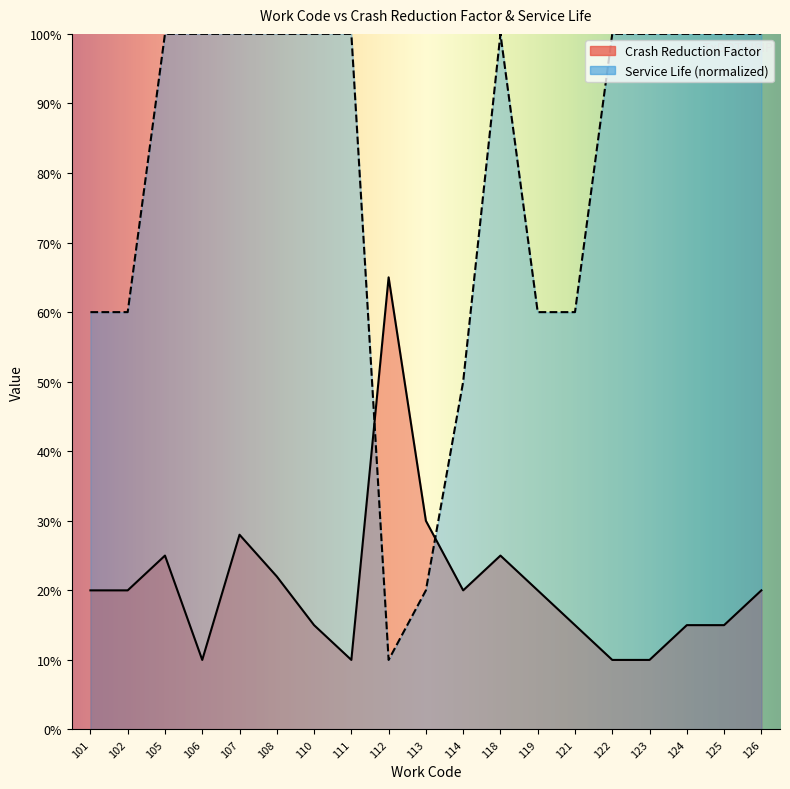

At which category is the sum across all series the highest?

107